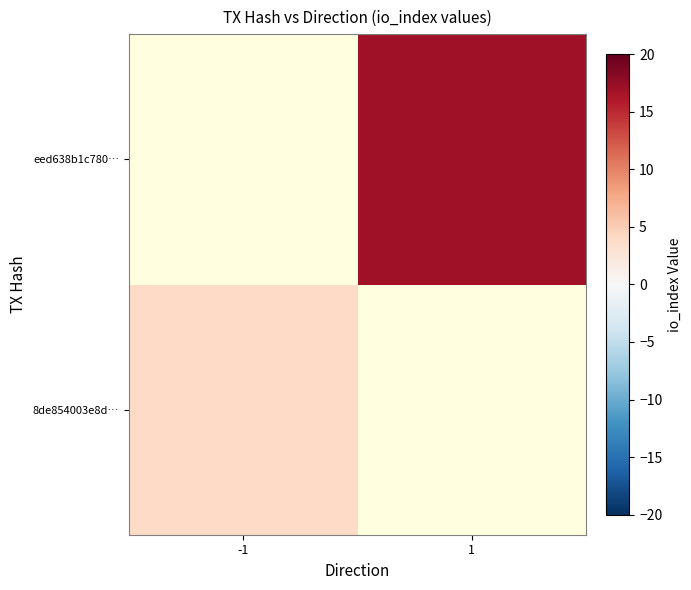

Is it true that eed638b1c780… equals 17.0 at 1?

True